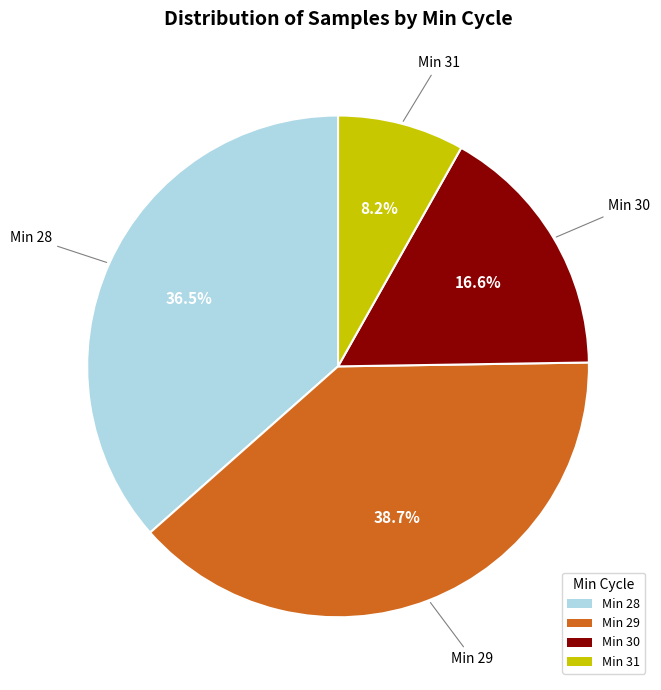

Is there any slice that represents more than half of the pie?

No